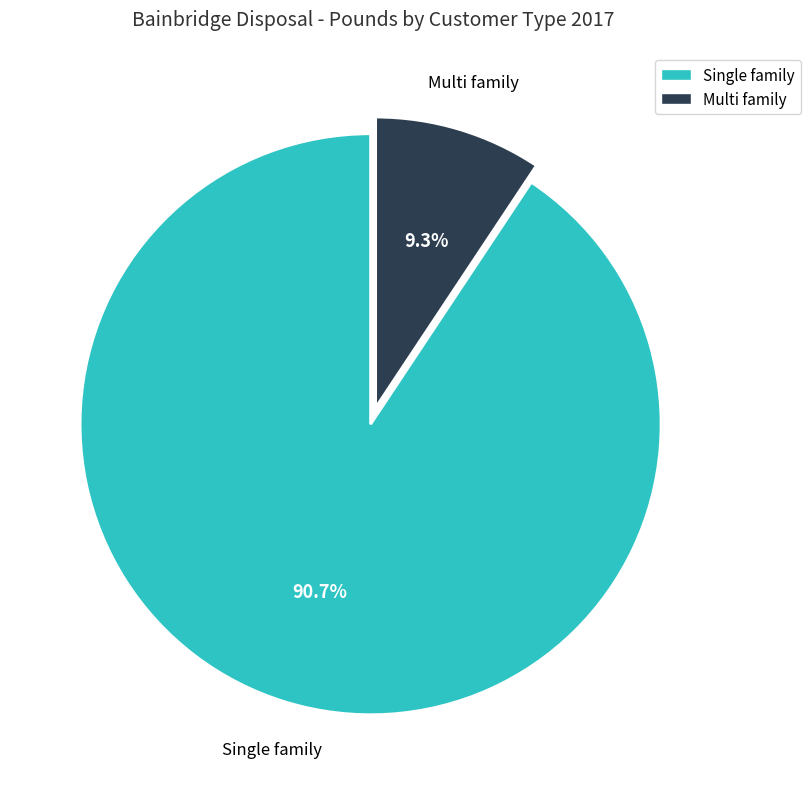

Which category has the smallest portion of the pie?

Multi family